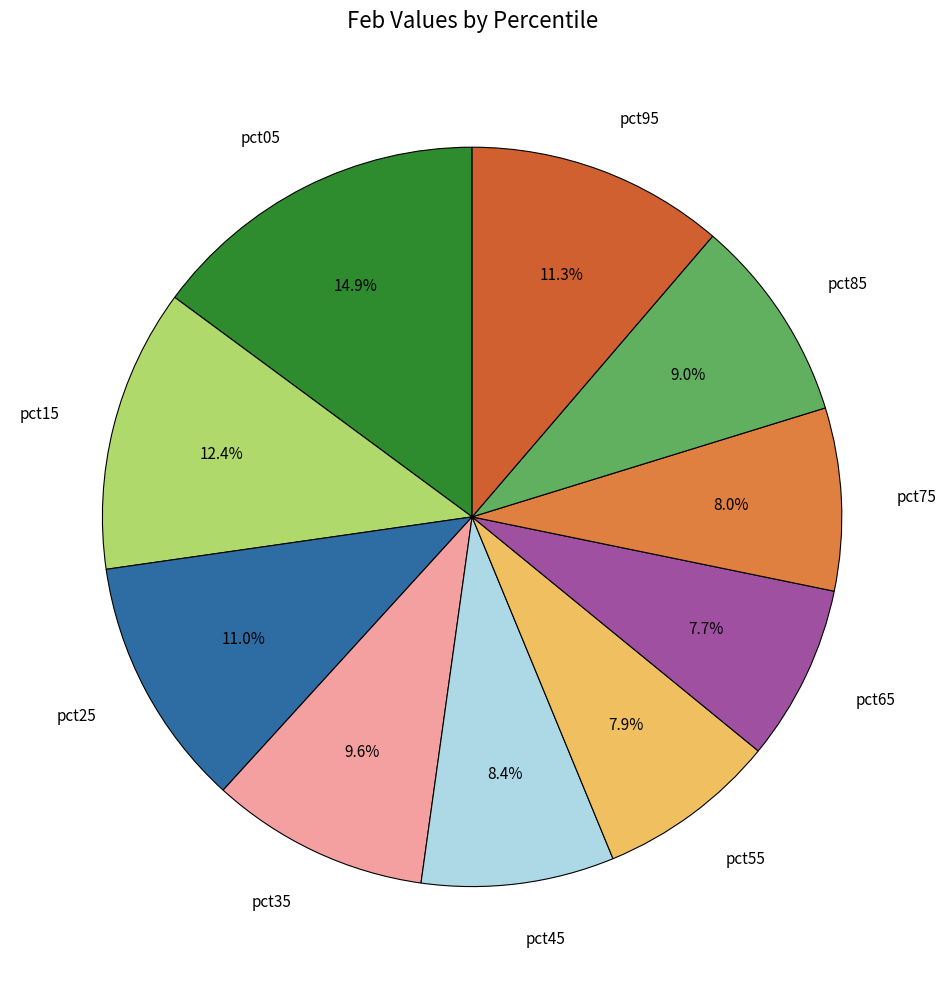

Approximately how many times larger is the value at pct85 compared to pct35?

0.9